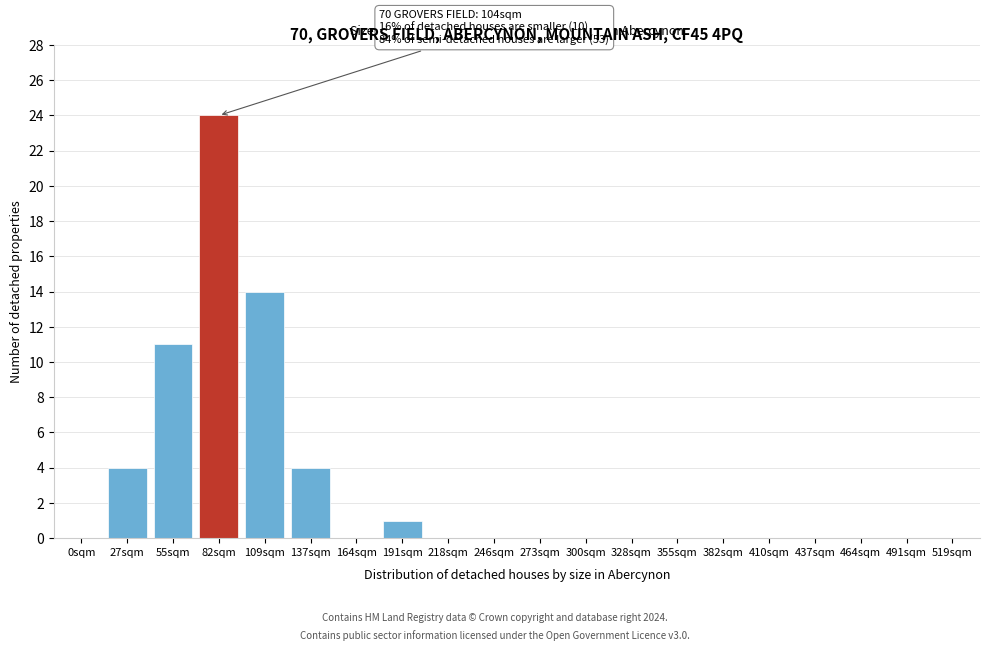

Reading left to right, list all the values displayed in this chart.

0sqm=0	27sqm=4	55sqm=11	82sqm=24	109sqm=14	137sqm=4	164sqm=0	191sqm=1	218sqm=0	246sqm=0	273sqm=0	300sqm=0	328sqm=0	355sqm=0	382sqm=0	410sqm=0	437sqm=0	464sqm=0	491sqm=0	519sqm=0